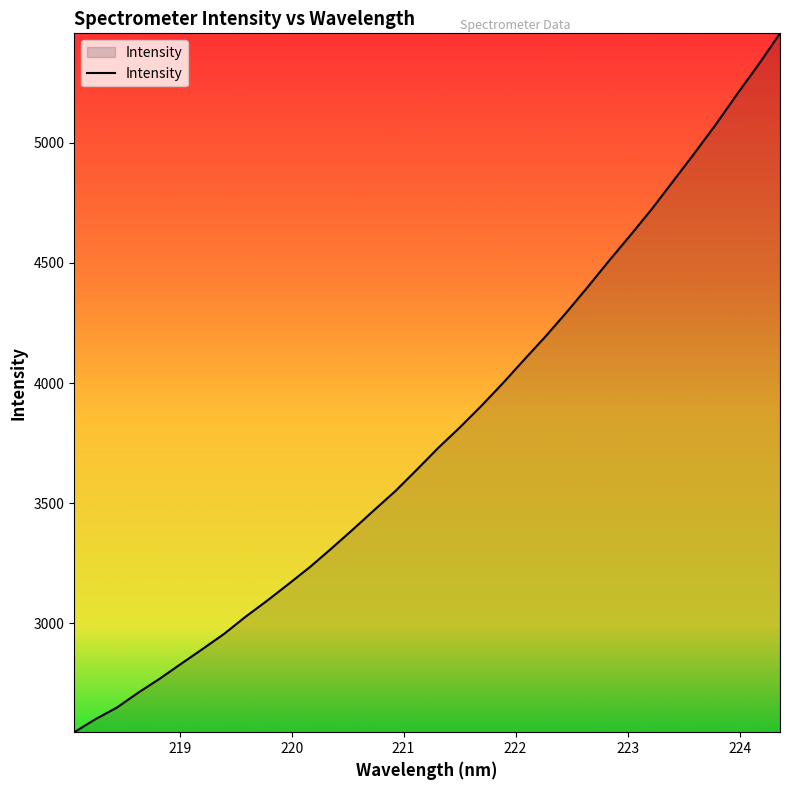

What is the minimum value shown in the chart?

2546.5